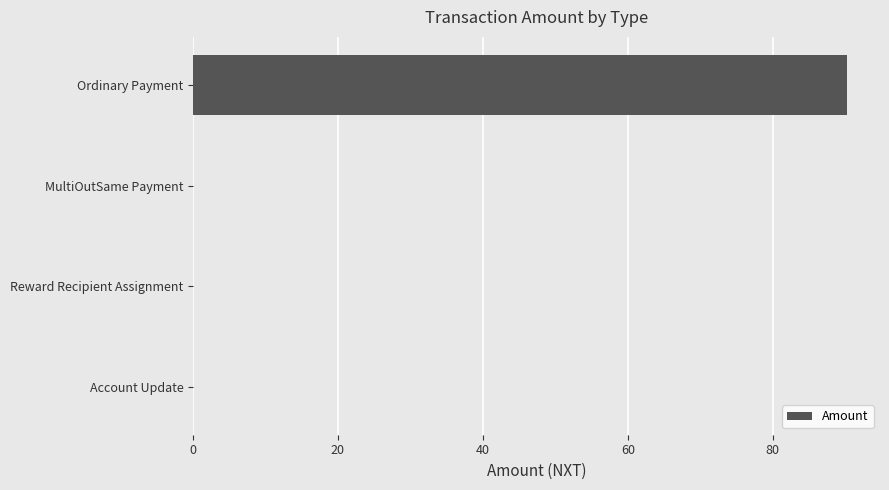

True or false: the data shows 0.0 at MultiOutSame Payment.

True